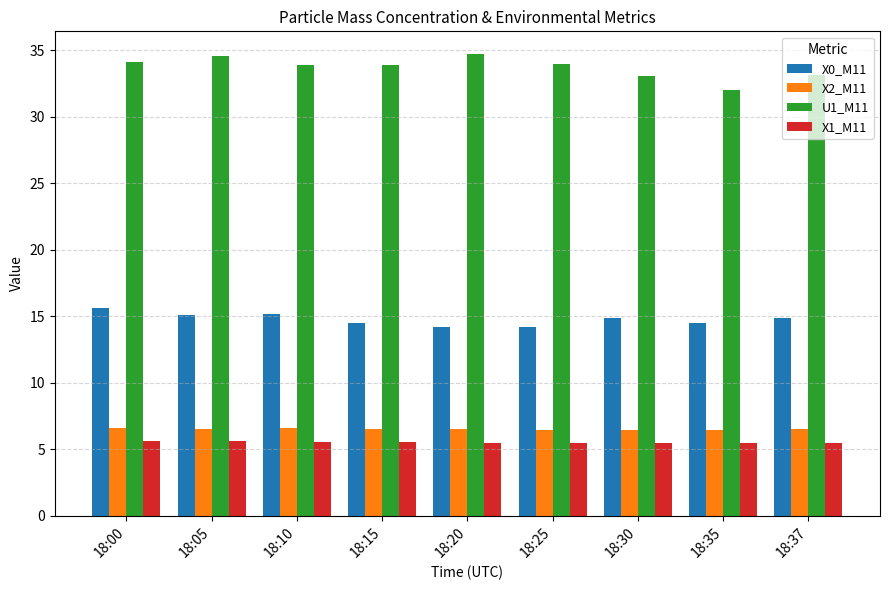

Does the chart contain stacked bars?

No